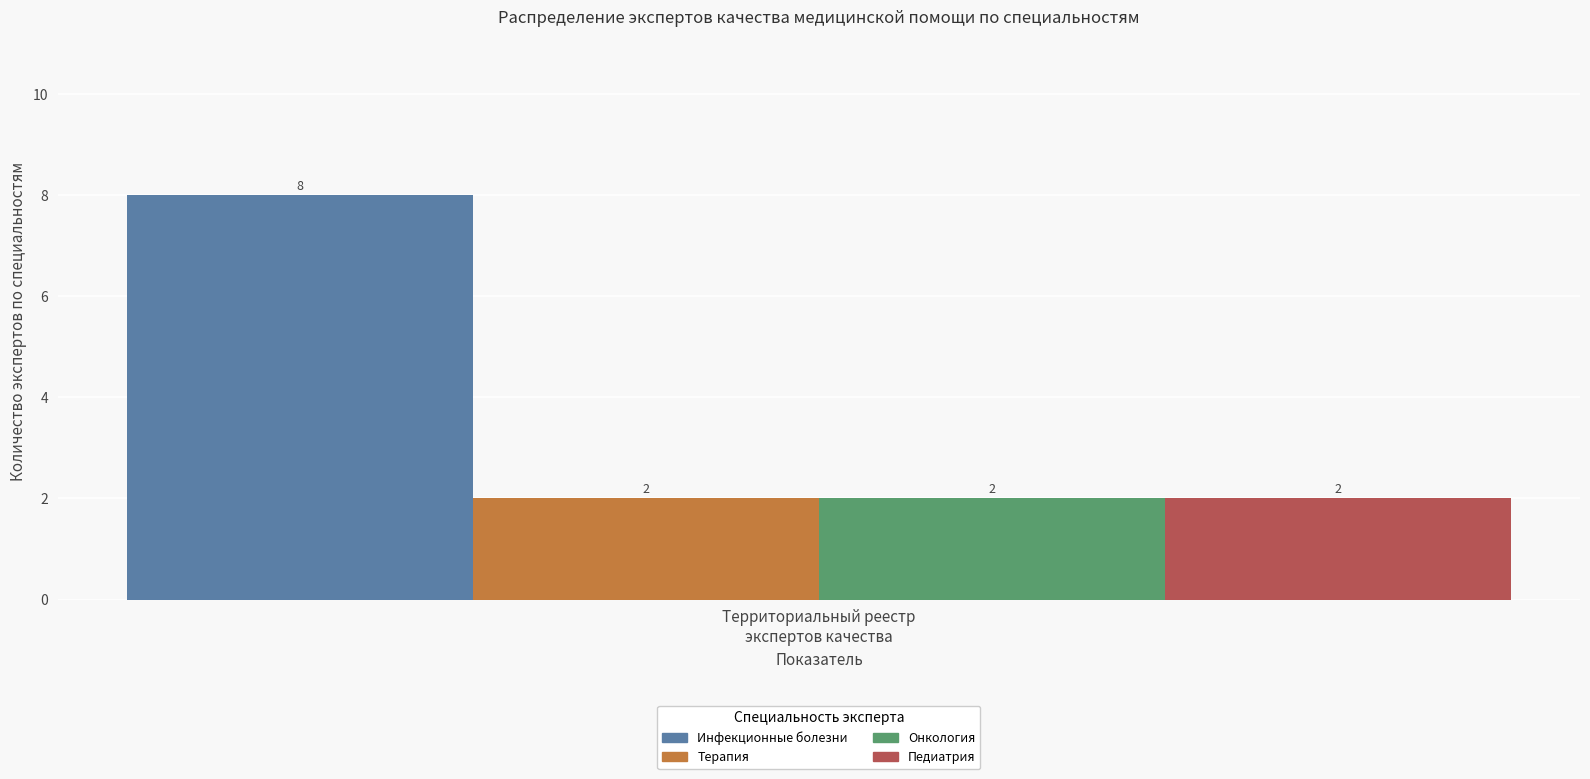

Count the number of categories in the chart.

1